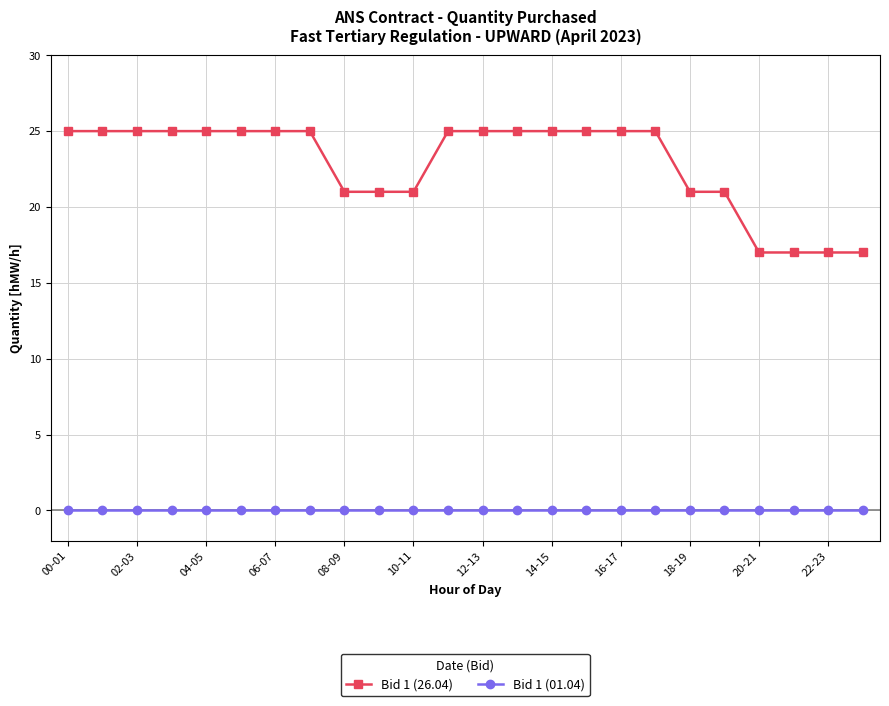

True or false: Bid 1 (01.04) and Bid 1 (26.04) cross at least once.

False